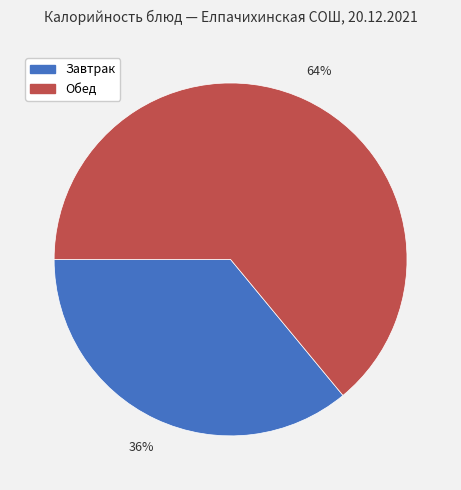

Is there a majority slice in this chart?

Yes